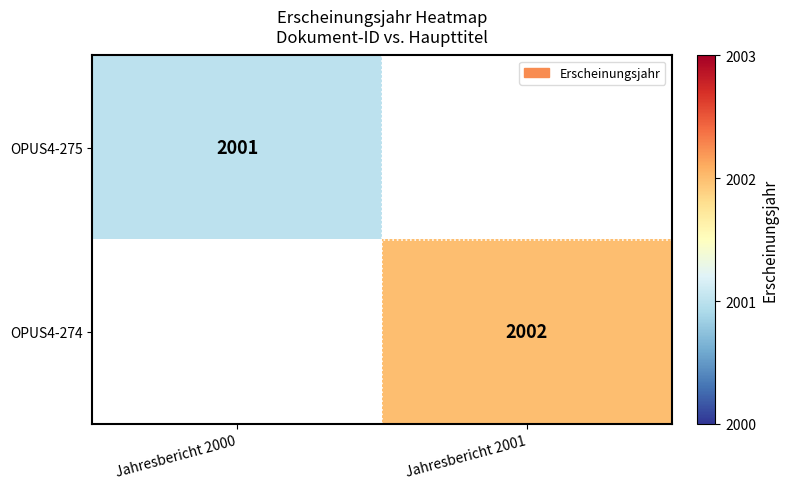

Is it true that OPUS4-274 equals 3075 at Jahresbericht 2001?

False